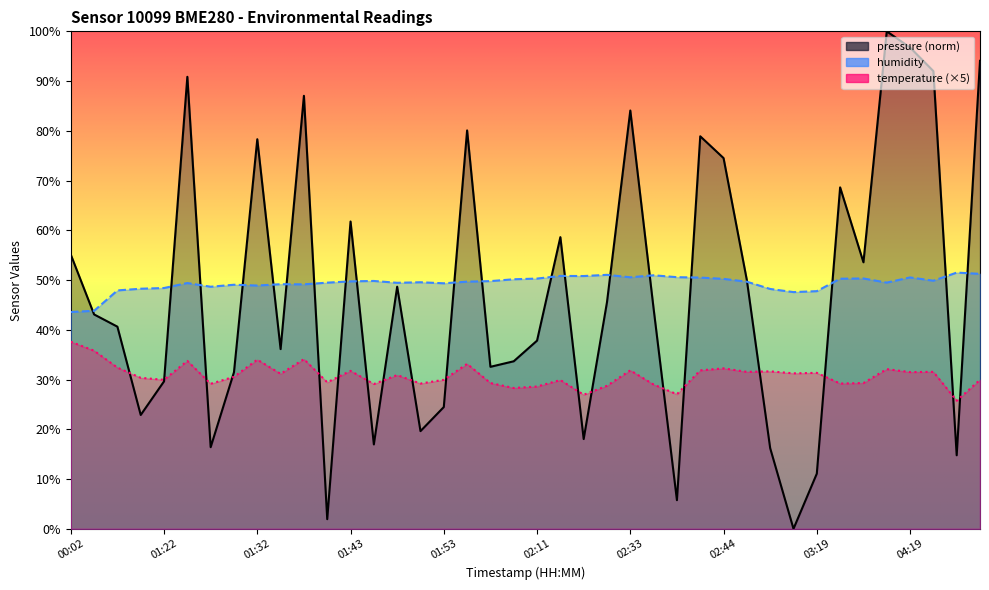

At which category does humidity reach its first local valley?

01:27